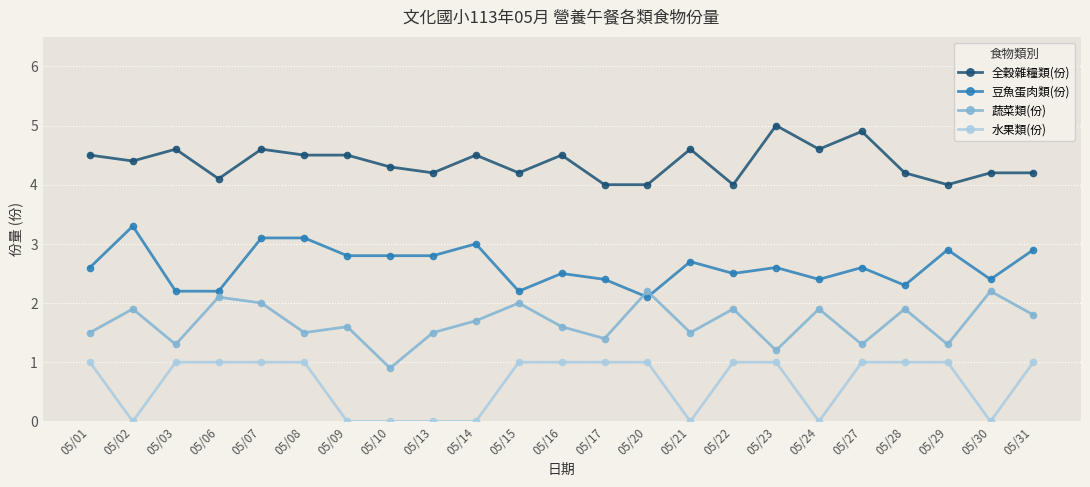

Is it true that 水果類(份) equals 1.0 at 05/17?

True